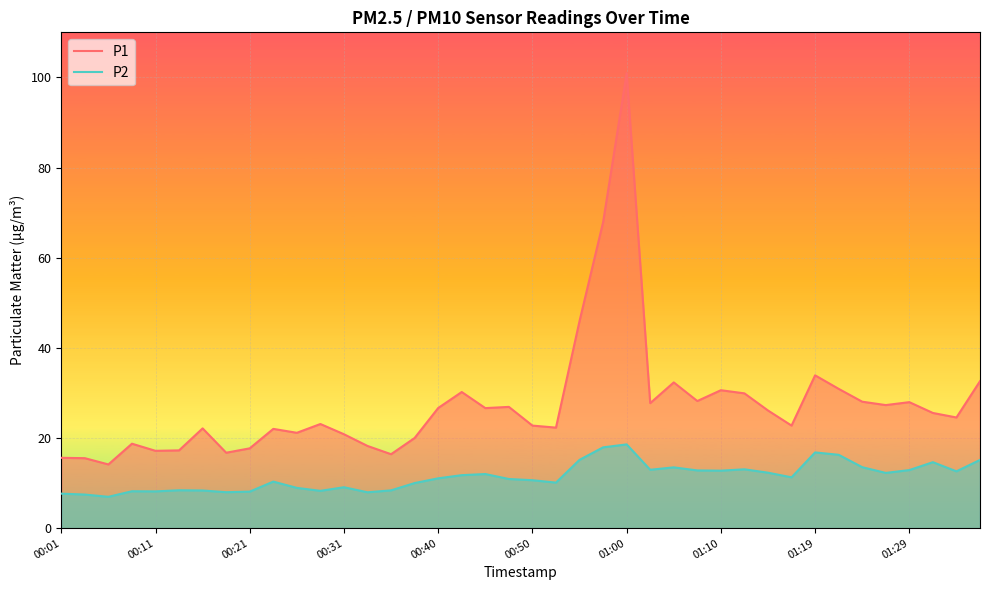

True or false: P1 and P2 intersect in this chart.

False